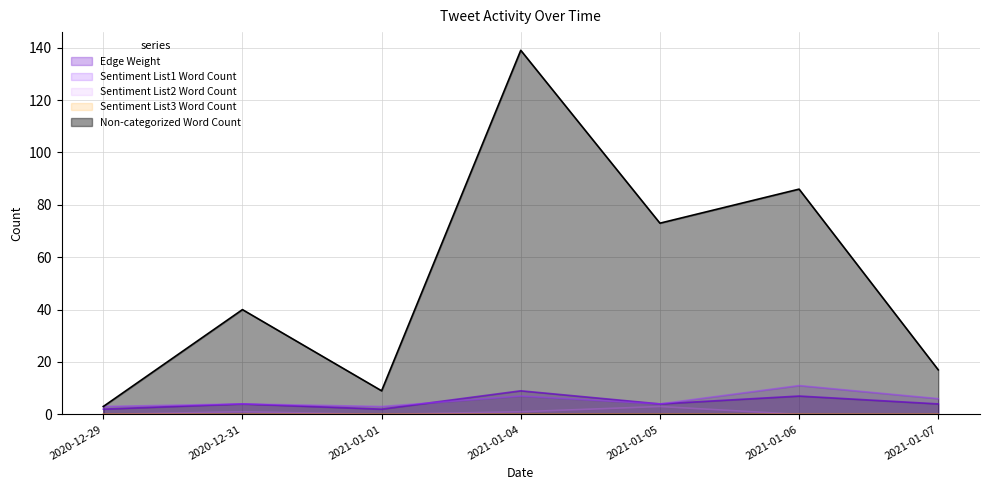

Which series changed the most between 2020-12-31 and 2021-01-06?

Non-categorized Word Count